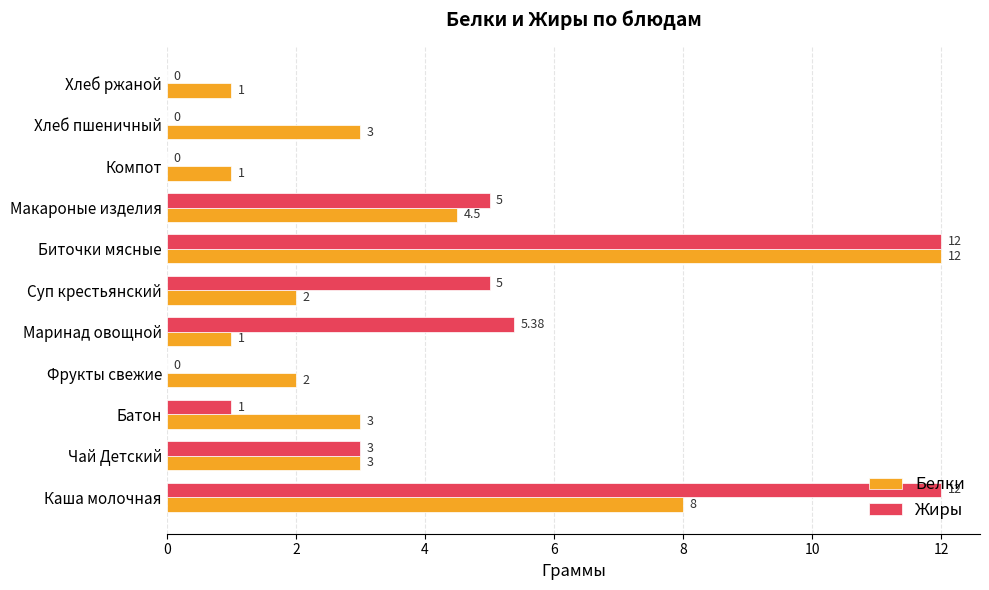

Between Чай Детский and Макароные изделия, which series saw the biggest shift?

Жиры